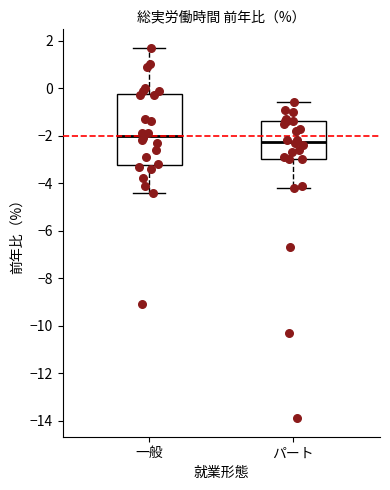

Where does the upper whisker of the box for 一般 end on the y-axis? The values are not printed on the chart, so give them approximately, as read against the axis.

1.8